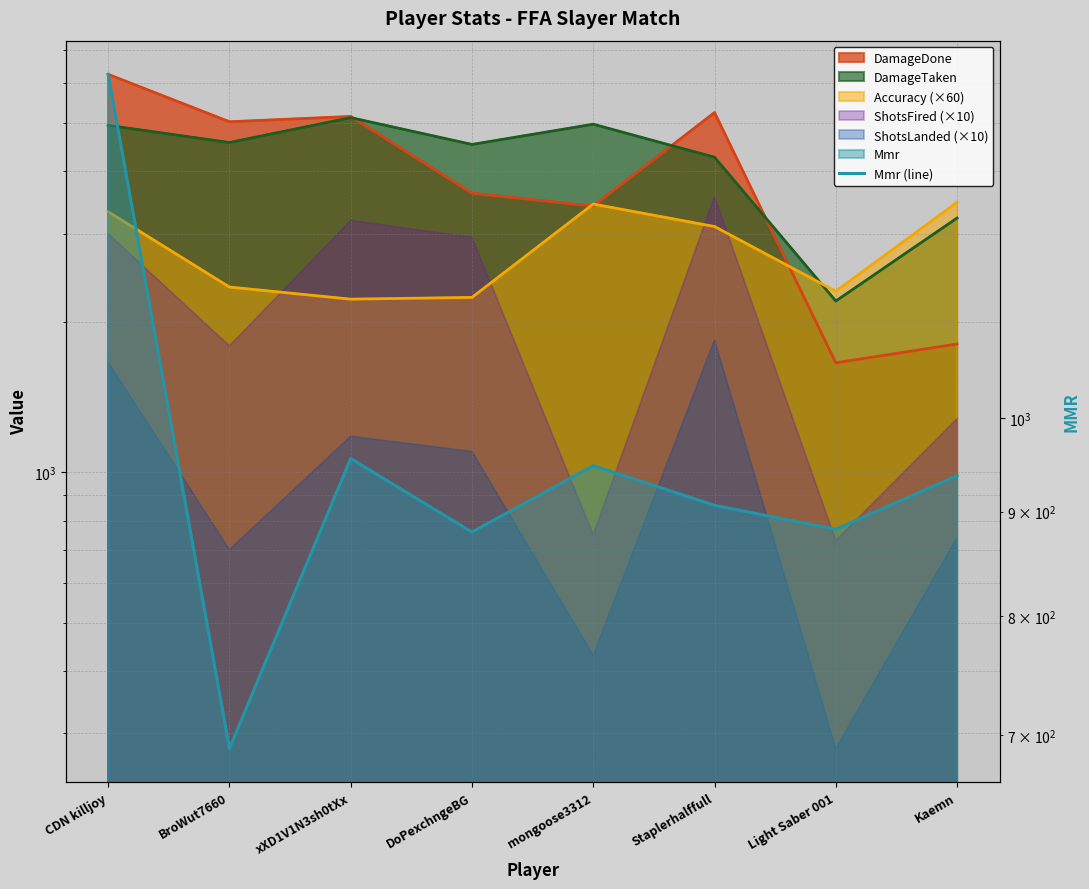

Reading left to right, what are all the values shown in this chart?

CDN killjoy=1473.3	BroWut7660=689.3	xXD1V1N3sh0tXx=955.6	DoPexchngeBG=879.6	mongoose3312=948.0	Staplerhalffull=906.5	Light Saber 001=882.4	Kaemn=937.3